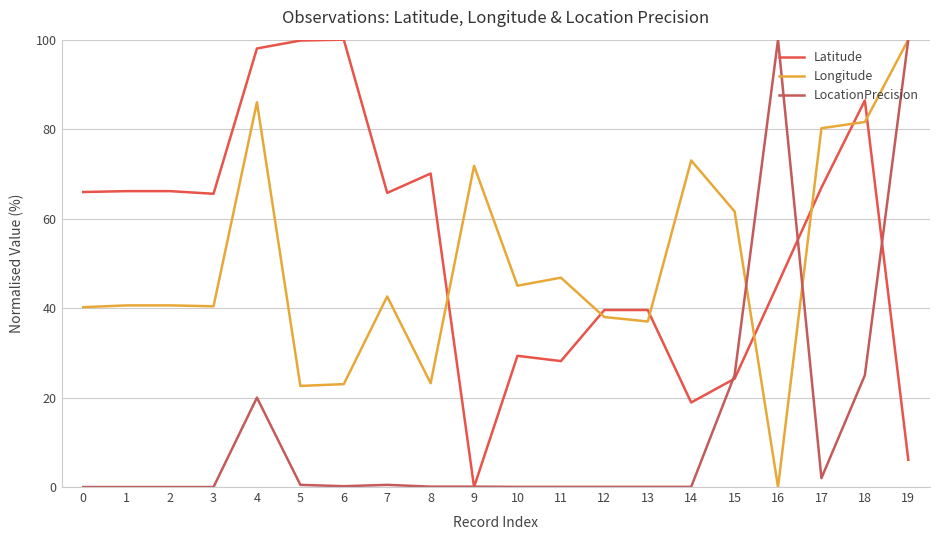

How many lines are shown in the chart?

3